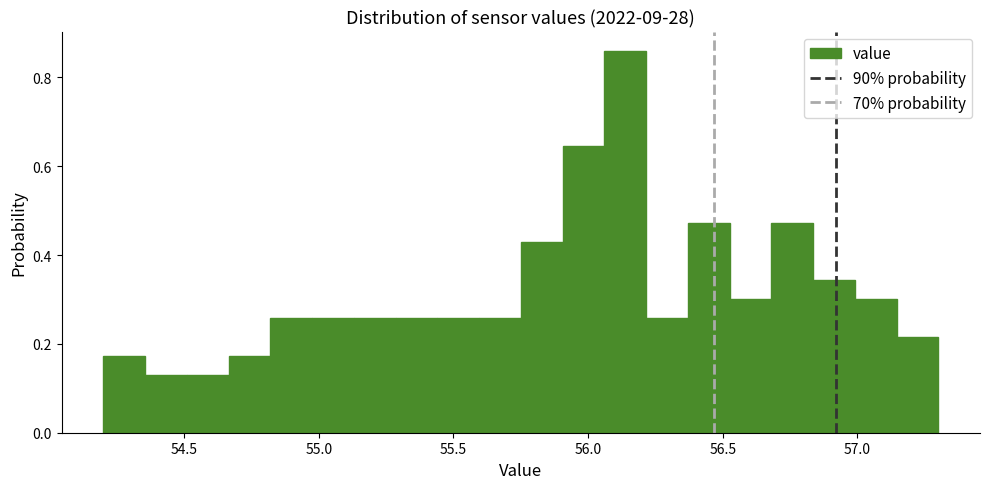

Read against the x-axis, roughly where is the centre of the tallest bar?

56.15